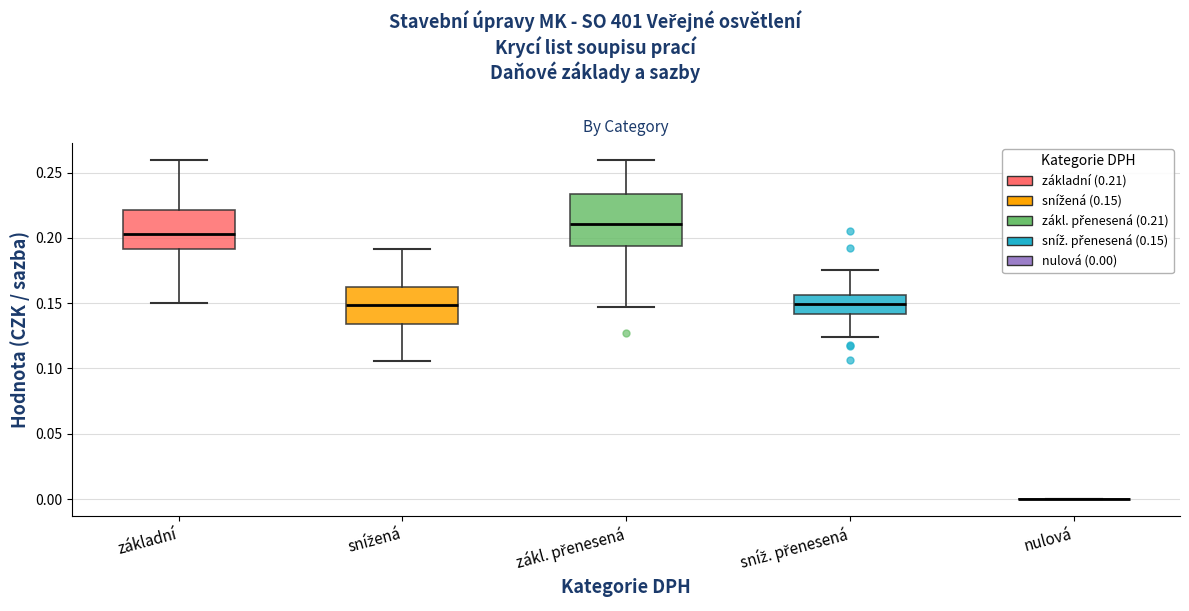

Reading left to right, transcribe this box plot: for each box, give where its median line is, the range the box spans, and where its two whiskers end, as read against the y-axis. The values are not printed on the chart, so give them approximately, as read against the axis.

základní: median 0.205, box 0.190 to 0.220, whiskers 0.150 to 0.260
snížená: median 0.150, box 0.135 to 0.160, whiskers 0.105 to 0.190
zákl. přenesená: median 0.210, box 0.195 to 0.235, whiskers 0.145 to 0.260
sníž. přenesená: median 0.150, box 0.140 to 0.155, whiskers 0.125 to 0.175
nulová: box collapsed to a line at 0.000, whiskers 0.000 to 0.000